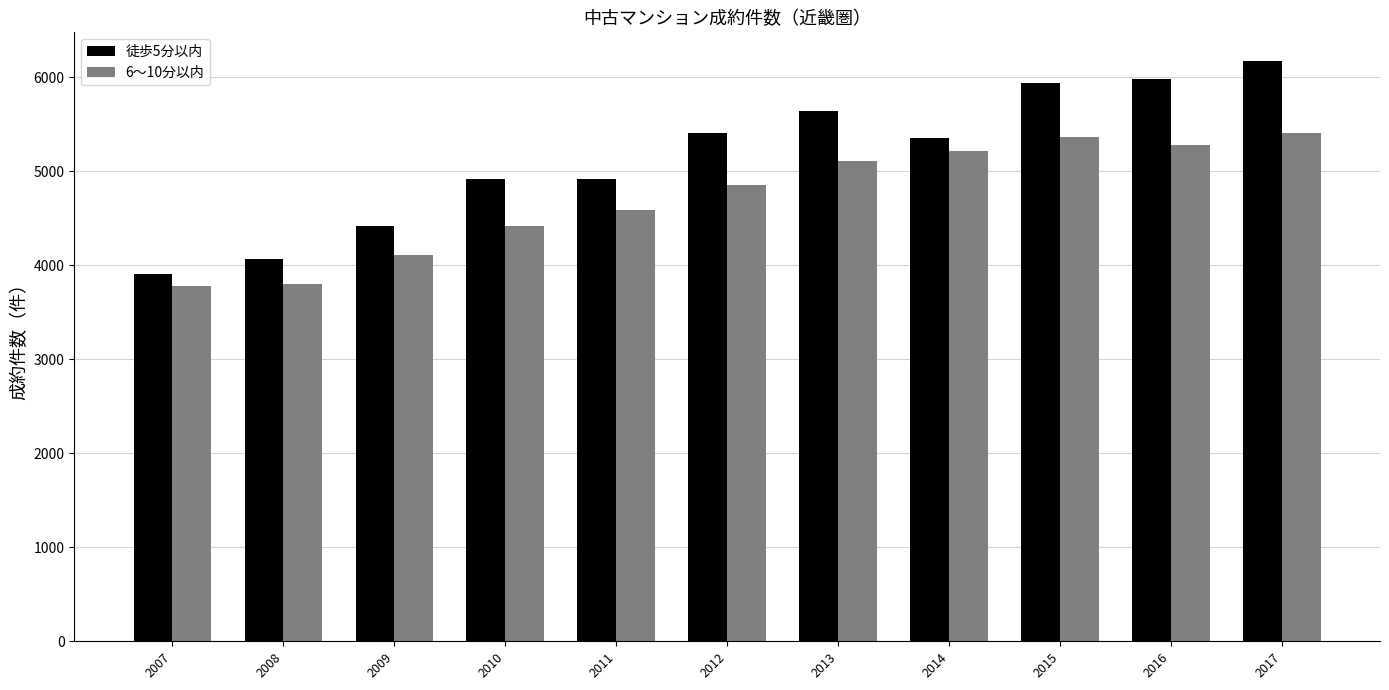

How many values in the 徒歩5分以内 series are below 5355?

5